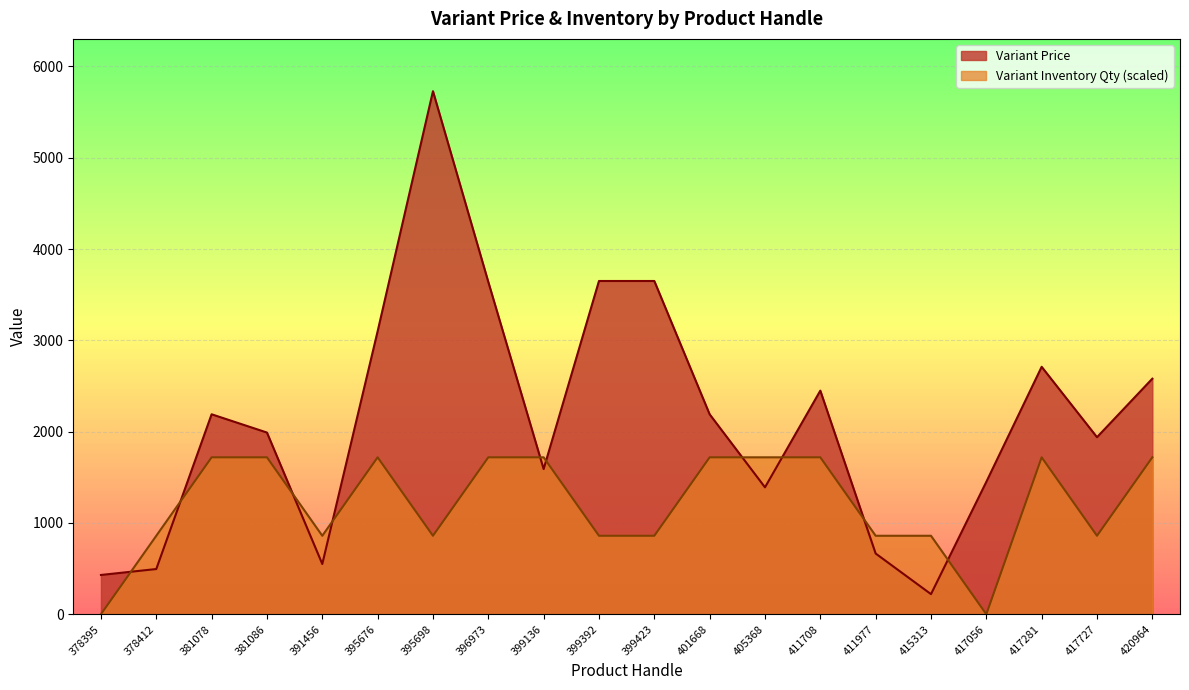

The value of Variant Price at 395676 is 1881.7. True or false?

False